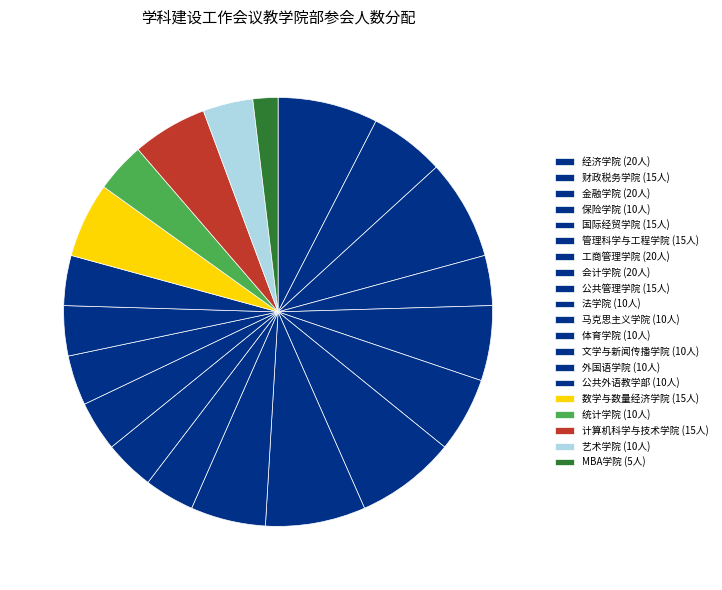

Is 艺术学院 the majority of the pie?

No